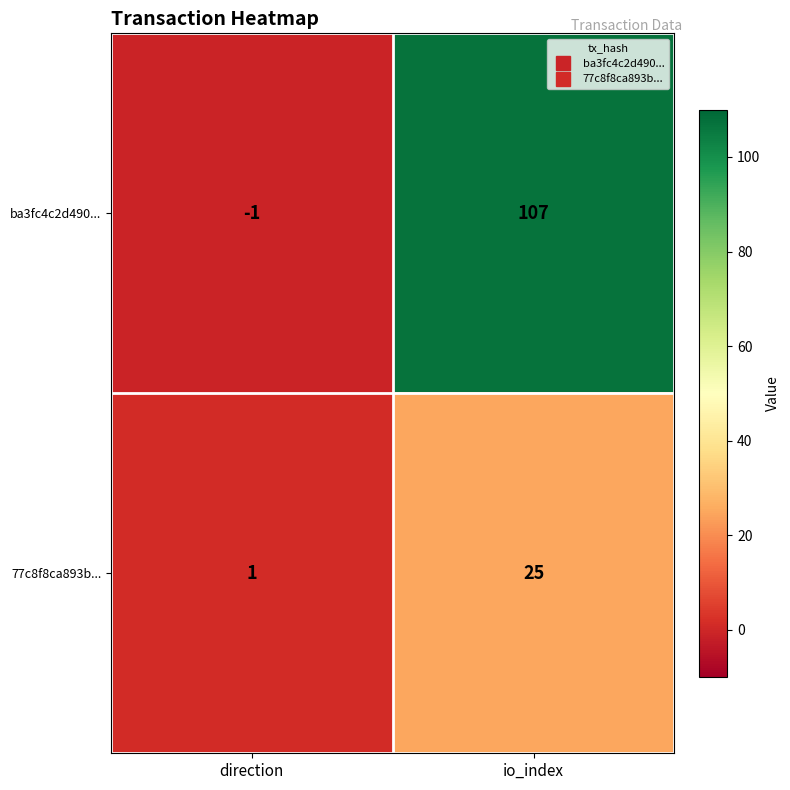

At which category is the sum across all series the highest?

io_index